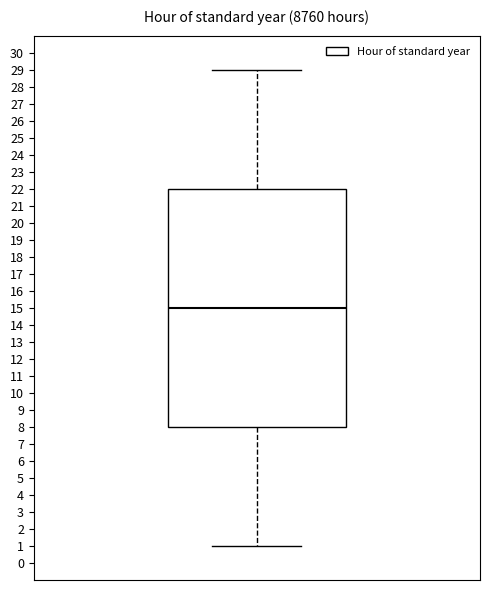

Read this box plot against the y-axis: the position of the median line, the range covered by the box, and the ends of both whiskers. The values are not printed on the chart, so give them approximately, as read against the axis.

median 15, box 8 to 22, whiskers 1 to 29